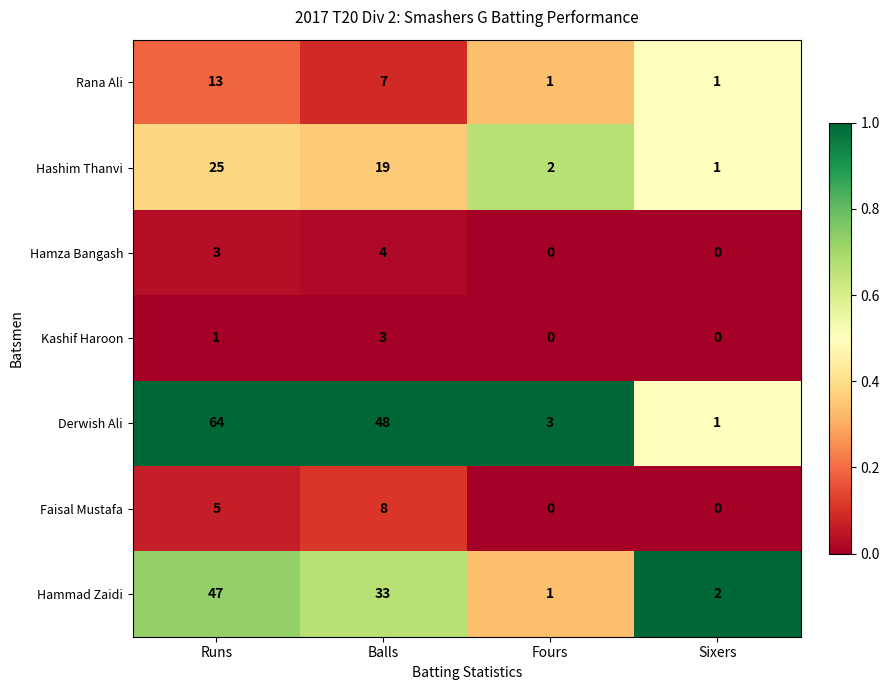

Reading right to left, extract all data points from this chart.

Rana Ali: 1	1	7	13
Hashim Thanvi: 1	2	19	25
Hamza Bangash: 0	0	4	3
Kashif Haroon: 0	0	3	1
Derwish Ali: 1	3	48	64
Faisal Mustafa: 0	0	8	5
Hammad Zaidi: 2	1	33	47